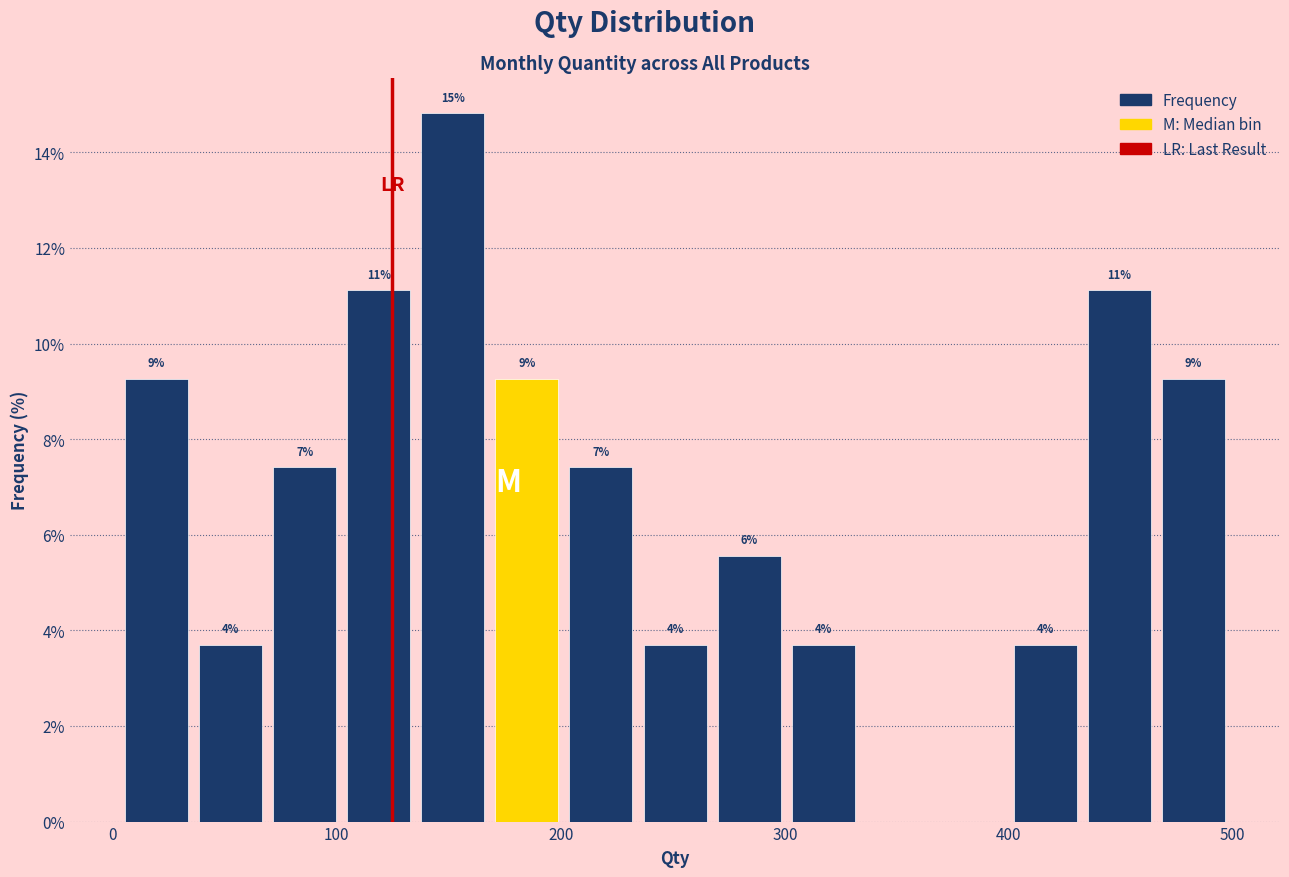

Around what value on the x-axis is the tallest bar? Give the approximate position of its centre, as read against the axis.

150